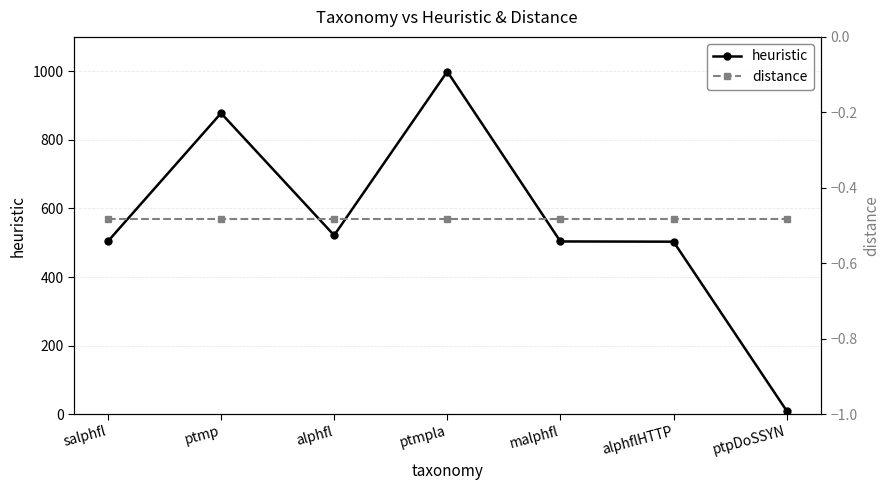

Which category has the highest value across all series?

ptmpla